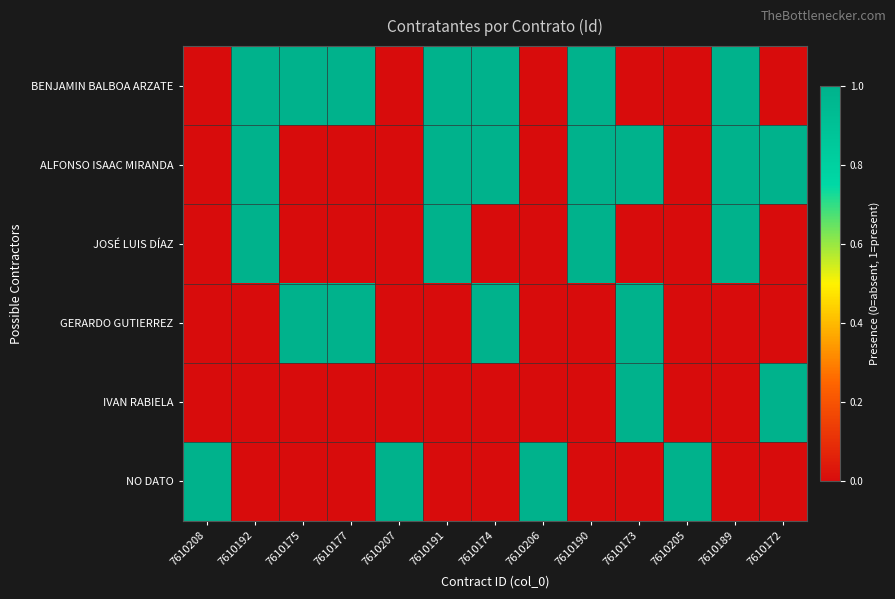

Reading left to right, extract all data points from this chart.

BENJAMIN BALBOA ARZATE: 7610208=0	7610192=1	7610175=1	7610177=1	7610207=0	7610191=1	7610174=1	7610206=0	7610190=1	7610173=0	7610205=0	7610189=1	7610172=0
ALFONSO ISAAC MIRANDA: 7610208=0	7610192=1	7610175=0	7610177=0	7610207=0	7610191=1	7610174=1	7610206=0	7610190=1	7610173=1	7610205=0	7610189=1	7610172=1
JOSÉ LUIS DÍAZ: 7610208=0	7610192=1	7610175=0	7610177=0	7610207=0	7610191=1	7610174=0	7610206=0	7610190=1	7610173=0	7610205=0	7610189=1	7610172=0
GERARDO GUTIERREZ: 7610208=0	7610192=0	7610175=1	7610177=1	7610207=0	7610191=0	7610174=1	7610206=0	7610190=0	7610173=1	7610205=0	7610189=0	7610172=0
IVAN RABIELA: 7610208=0	7610192=0	7610175=0	7610177=0	7610207=0	7610191=0	7610174=0	7610206=0	7610190=0	7610173=1	7610205=0	7610189=0	7610172=1
NO DATO: 7610208=1	7610192=0	7610175=0	7610177=0	7610207=1	7610191=0	7610174=0	7610206=1	7610190=0	7610173=0	7610205=1	7610189=0	7610172=0